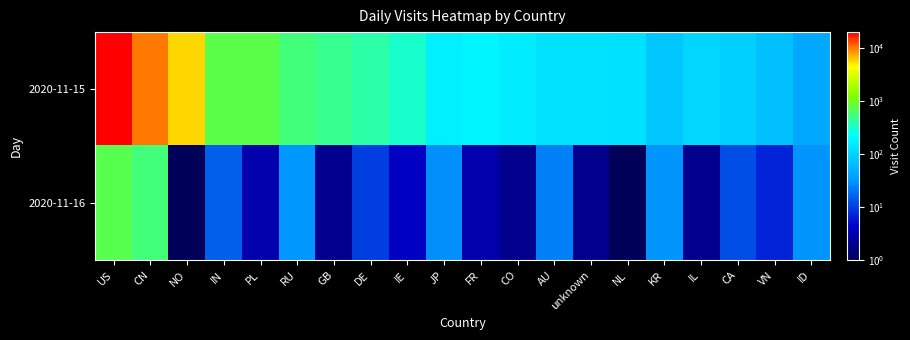

Reading left to right, extract all data points from this chart.

2020-11-15: US=19671	CN=10033	NO=5506	IN=739	PL=741	RU=545	GB=474	DE=405	IE=326	JP=174	FR=196	CO=160	AU=130	unknown=130	NL=129	KR=80	IL=106	CA=95	VN=68	ID=43
2020-11-16: US=722	CN=560	NO=1	IN=15	PL=3	RU=32	GB=2	DE=10	IE=4	JP=28	FR=3	CO=2	AU=23	unknown=2	NL=1	KR=31	IL=2	CA=12	VN=7	ID=30